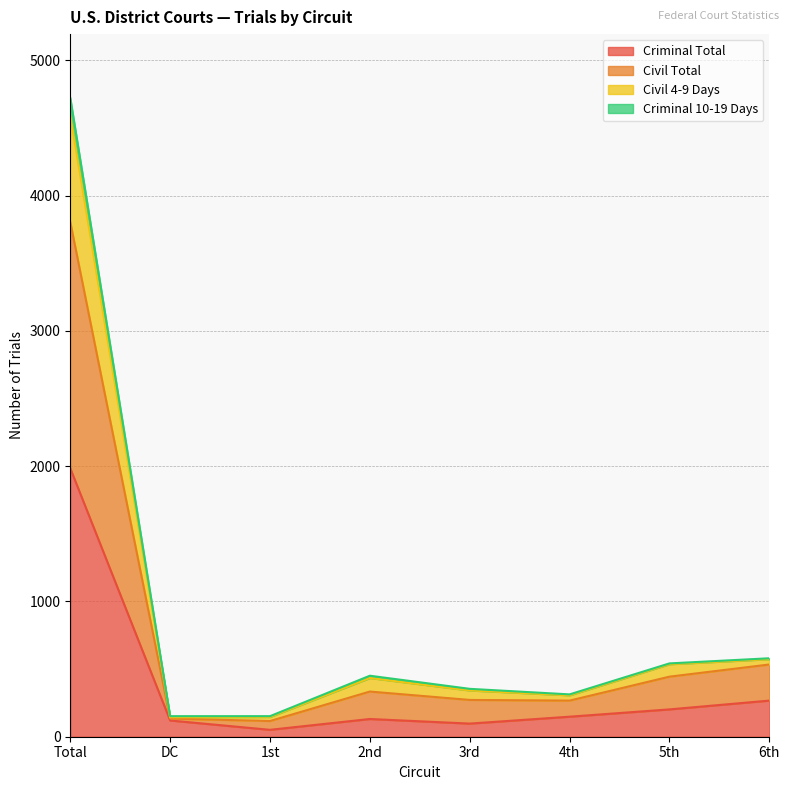

Where is Criminal Total nearest to the value 1017?

6th